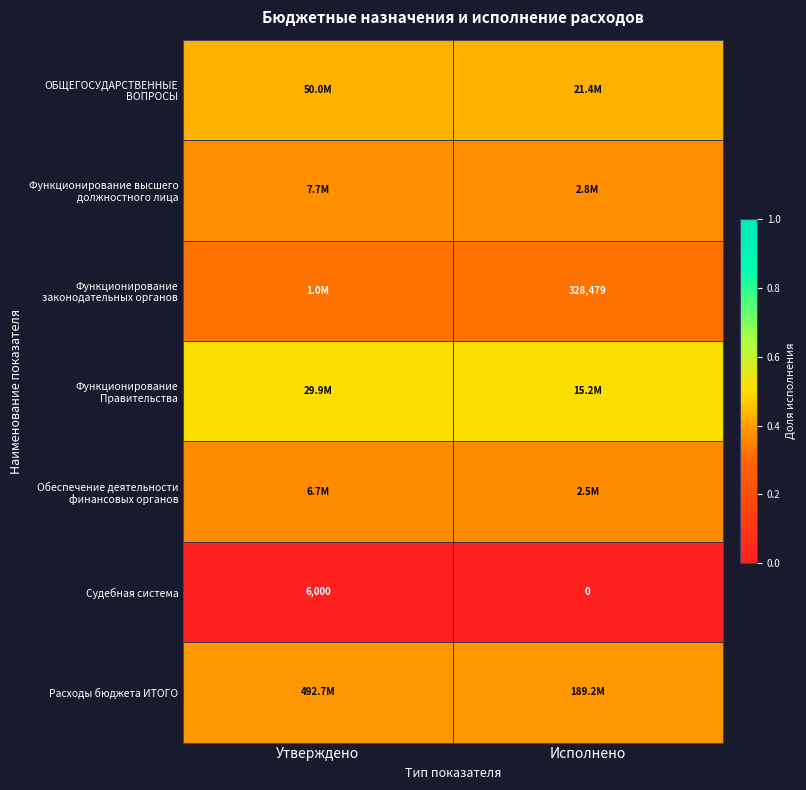

Count the number of data series in this chart.

7